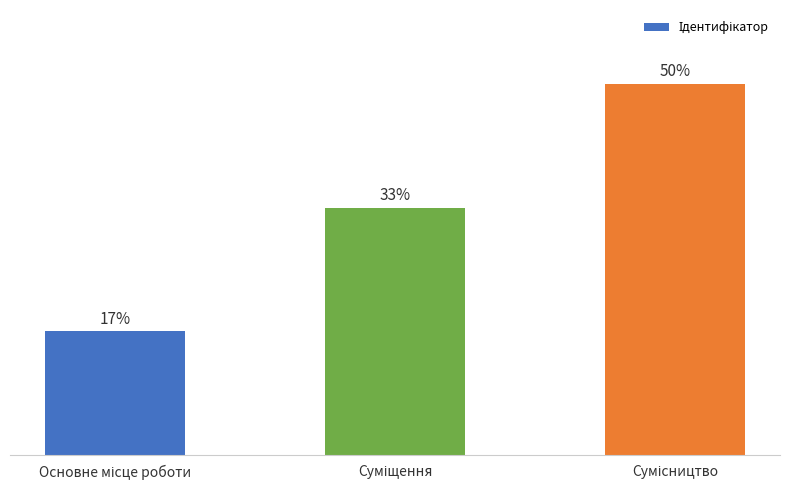

What is the difference between the maximum and minimum values?

33.3